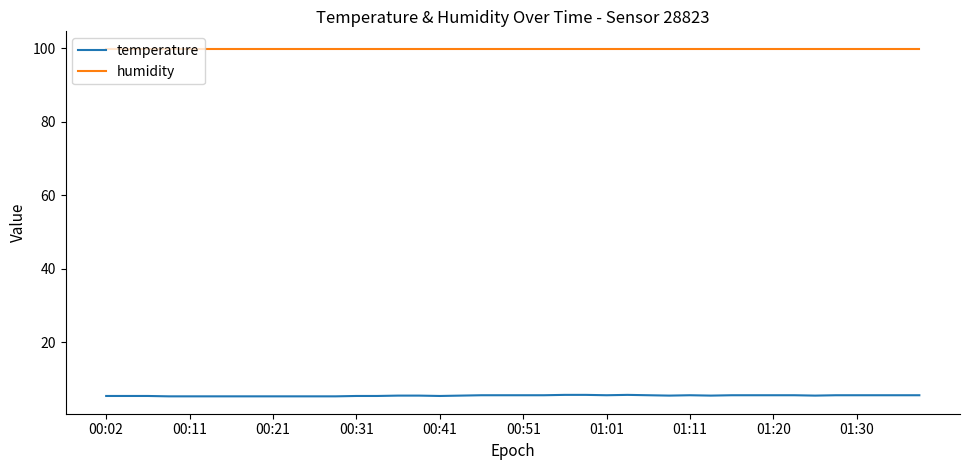

Rank the series by their average value, from highest to lowest.

humidity, temperature